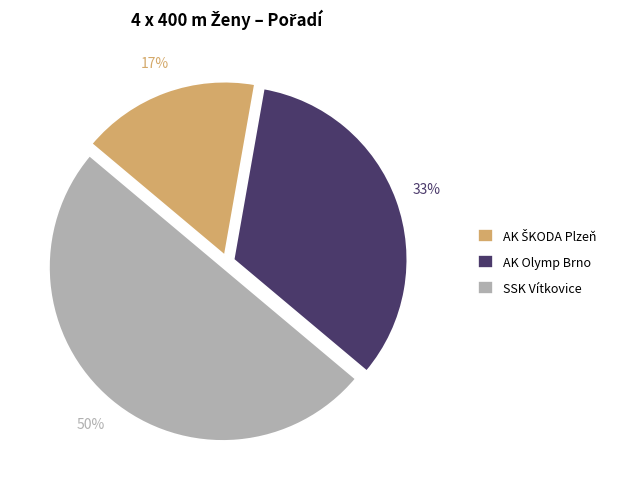

To the nearest percent, what percentage of the pie is AK Olymp Brno?

33%